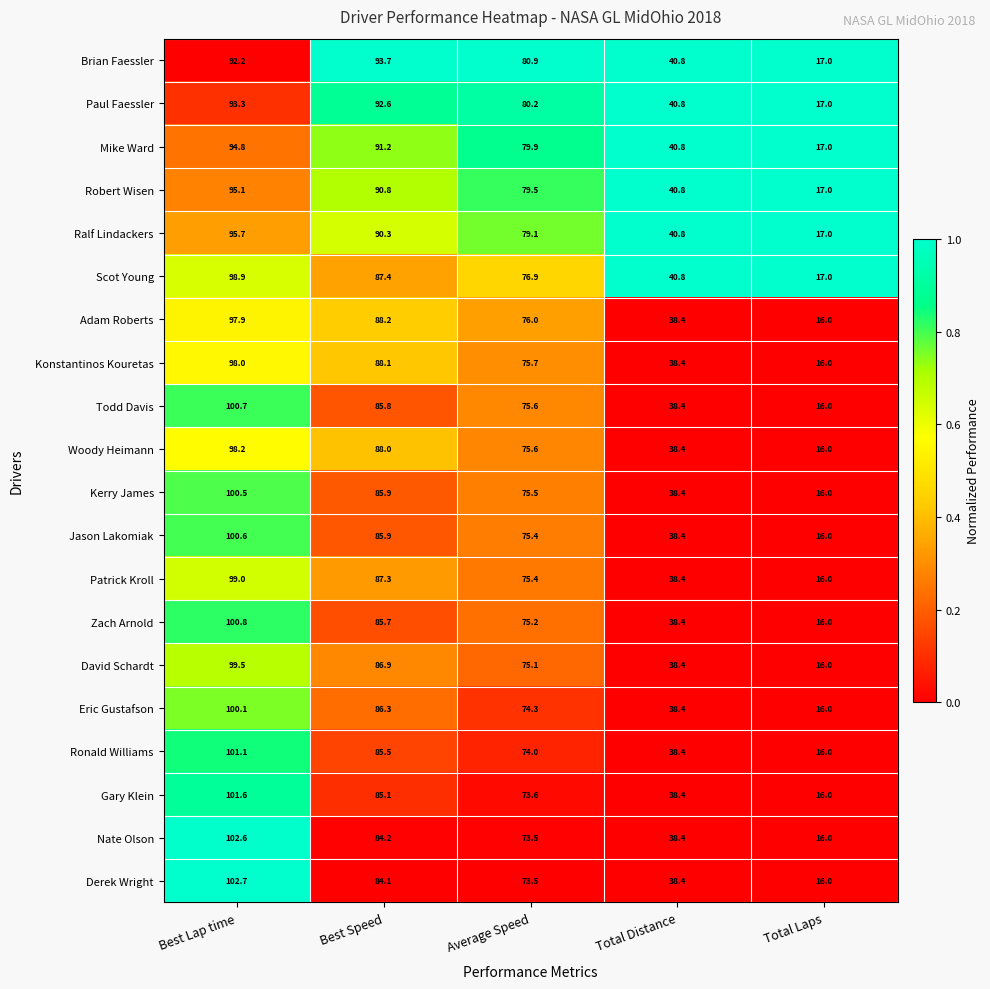

What is the sum of all Adam Roberts values?

316.5